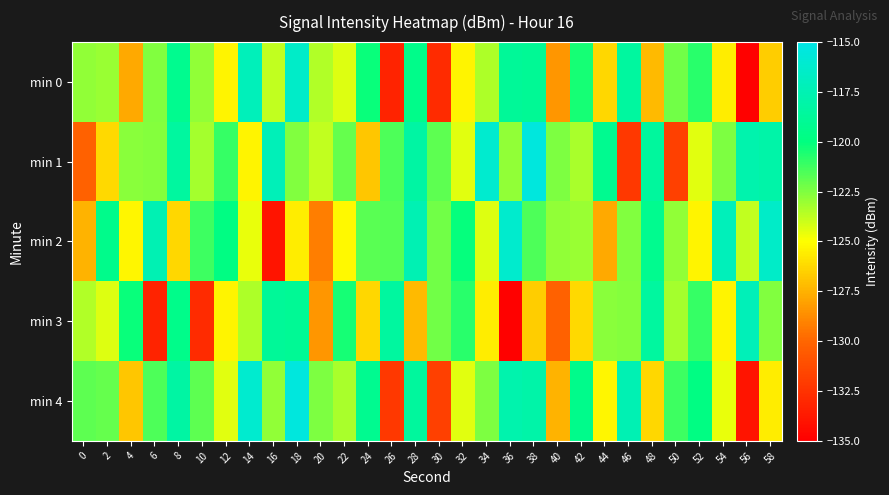

Which label corresponds to the smallest value in the chart?

56